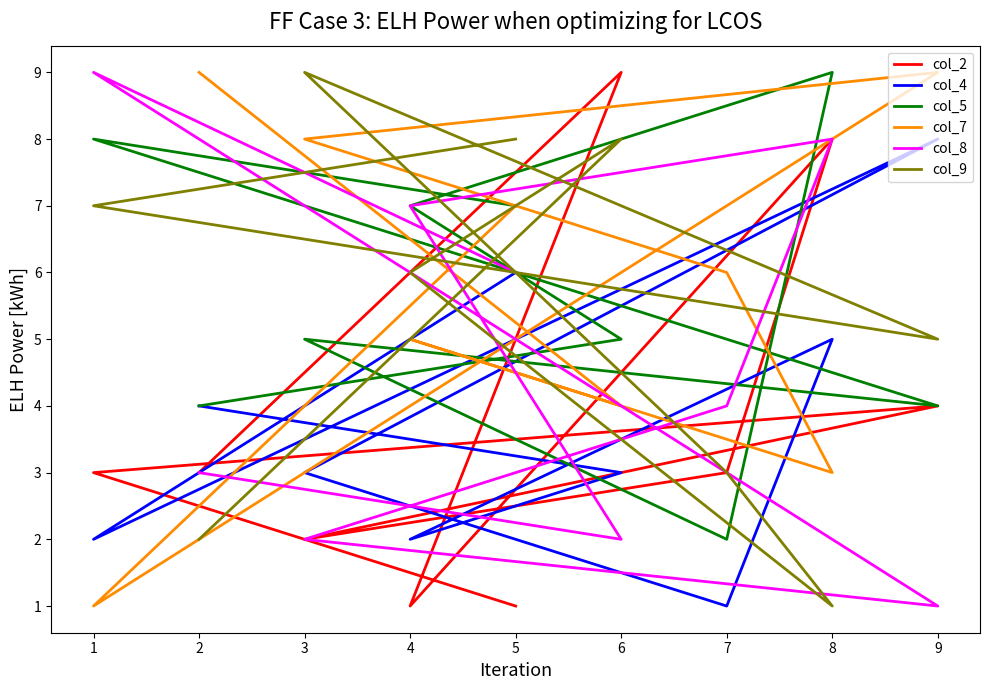

Does the chart have visible grid lines?

No